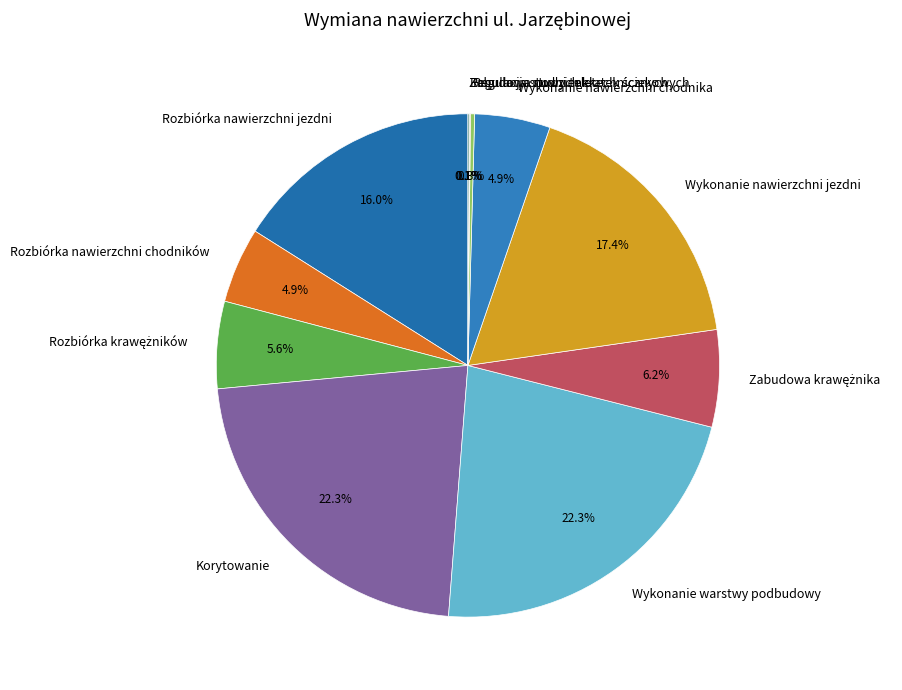

How much of the chart is everything except Rozbiórka nawierzchni jezdni?

84.0%